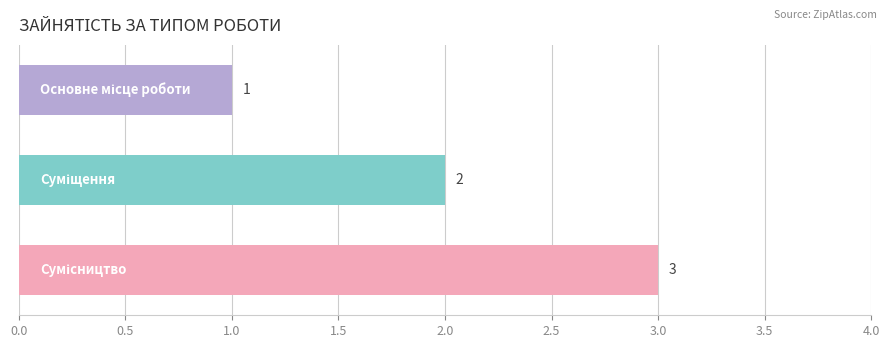

Count the values in the range 1 to 3.

3